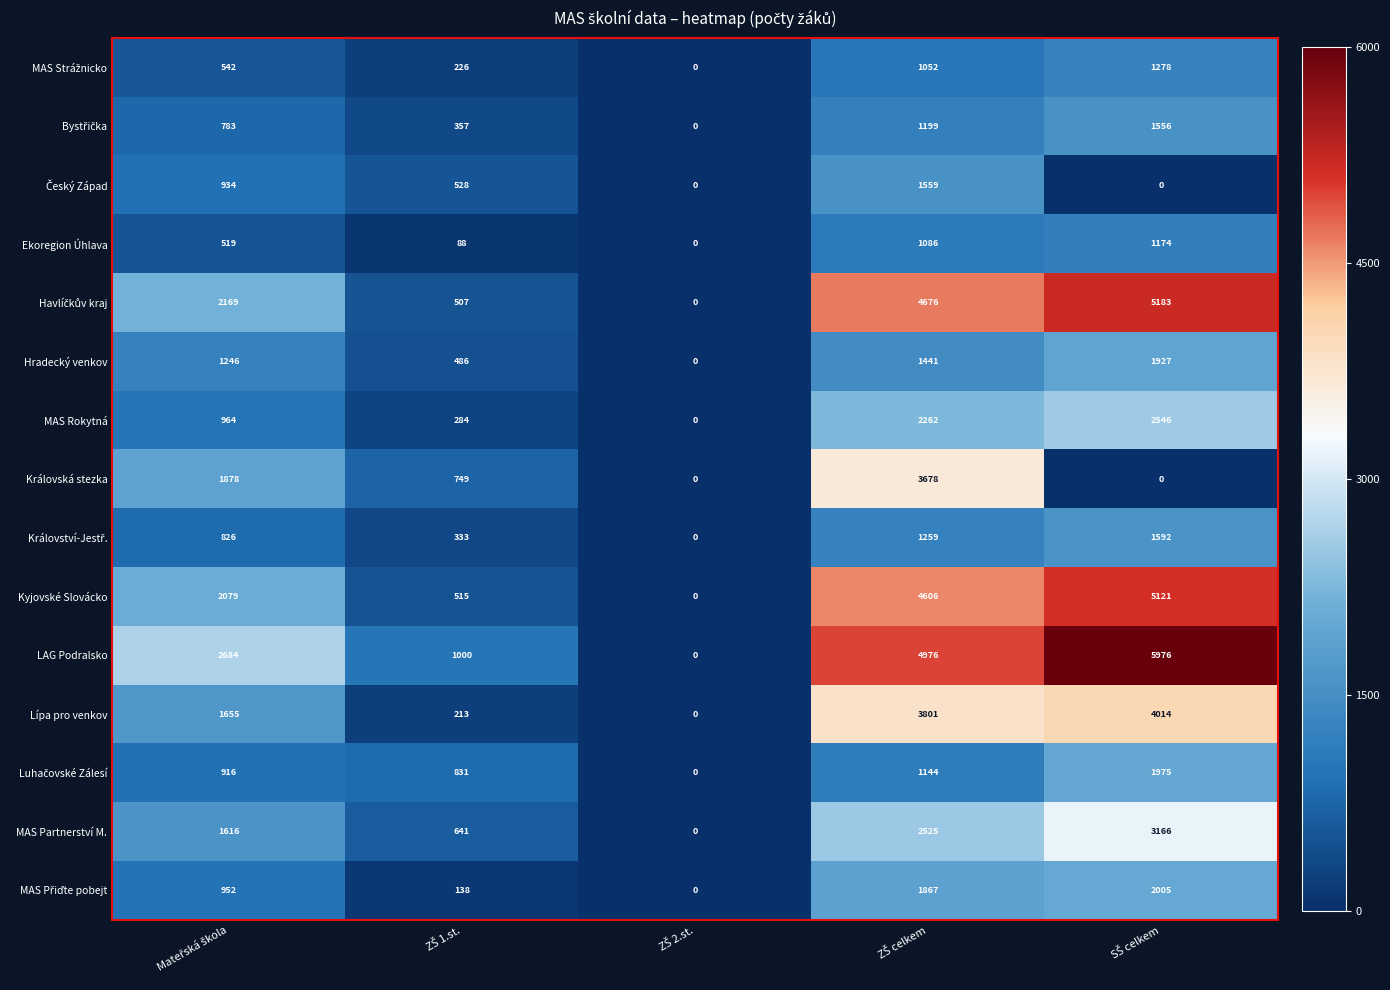

What is the maximum value shown in the chart?

5976